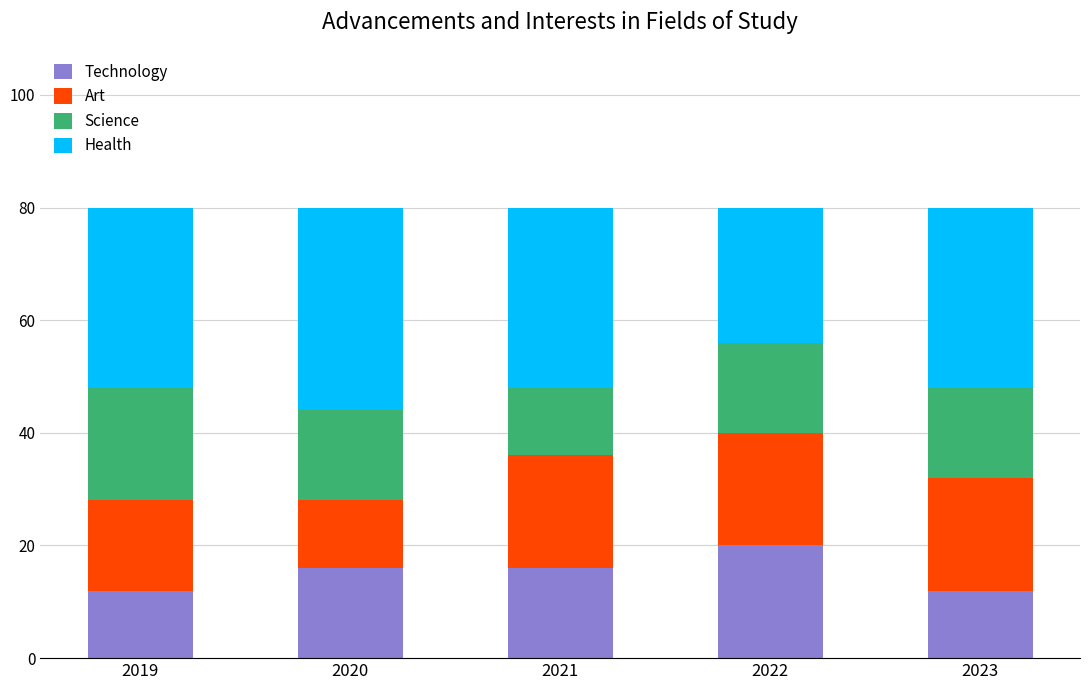

Read the Science value at 2020.

4